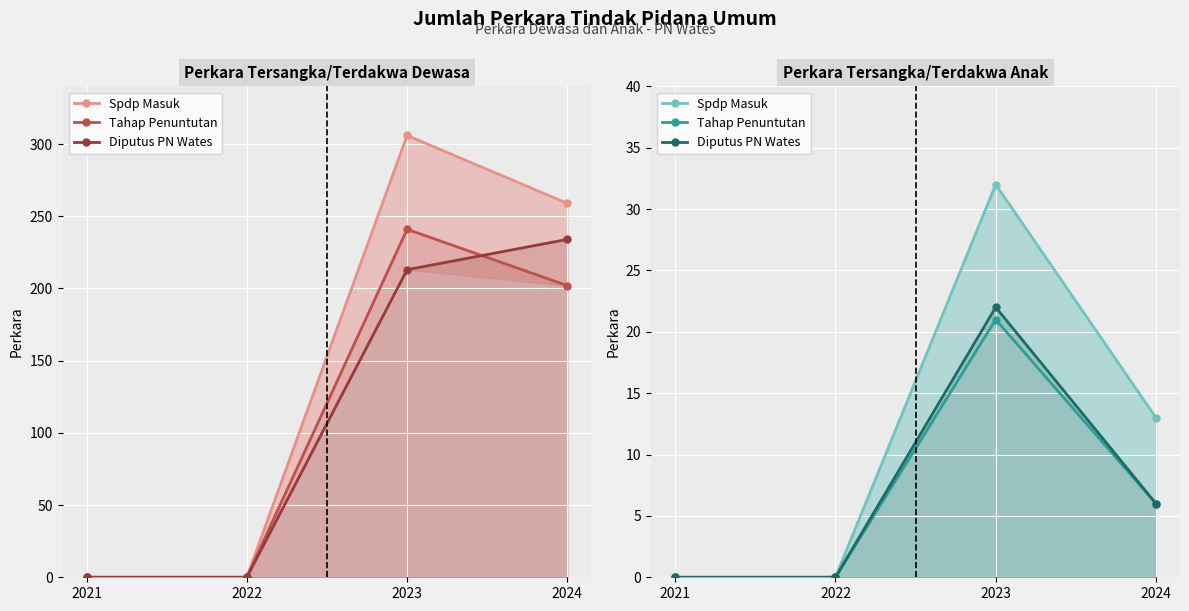

What is the maximum value for Tahap Penuntutan?

21